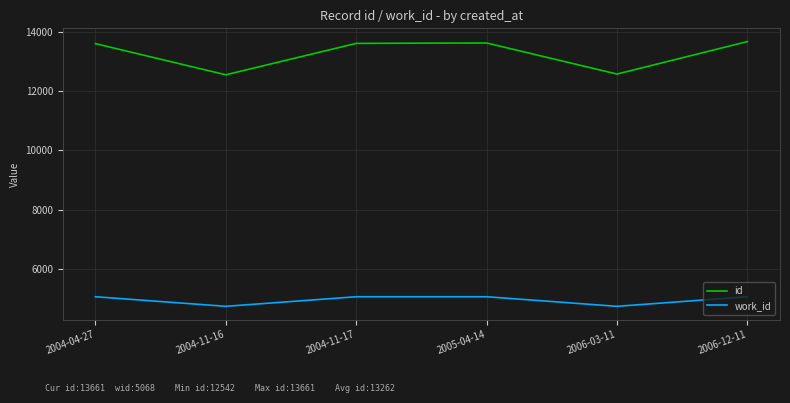

Count the number of data series in this chart.

2